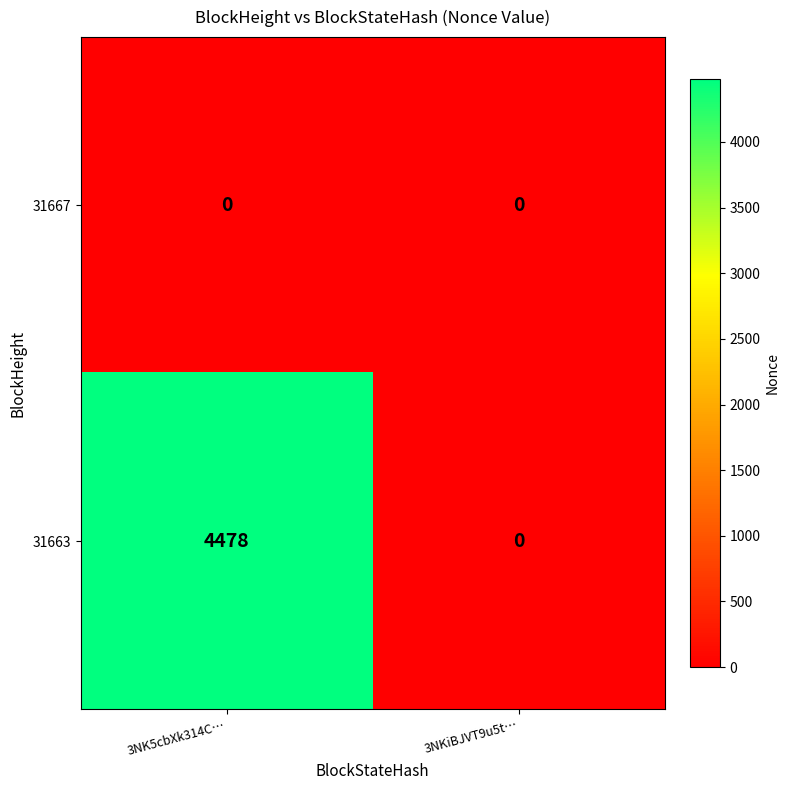

List the series in order of their peak value, highest first.

31663, 31667